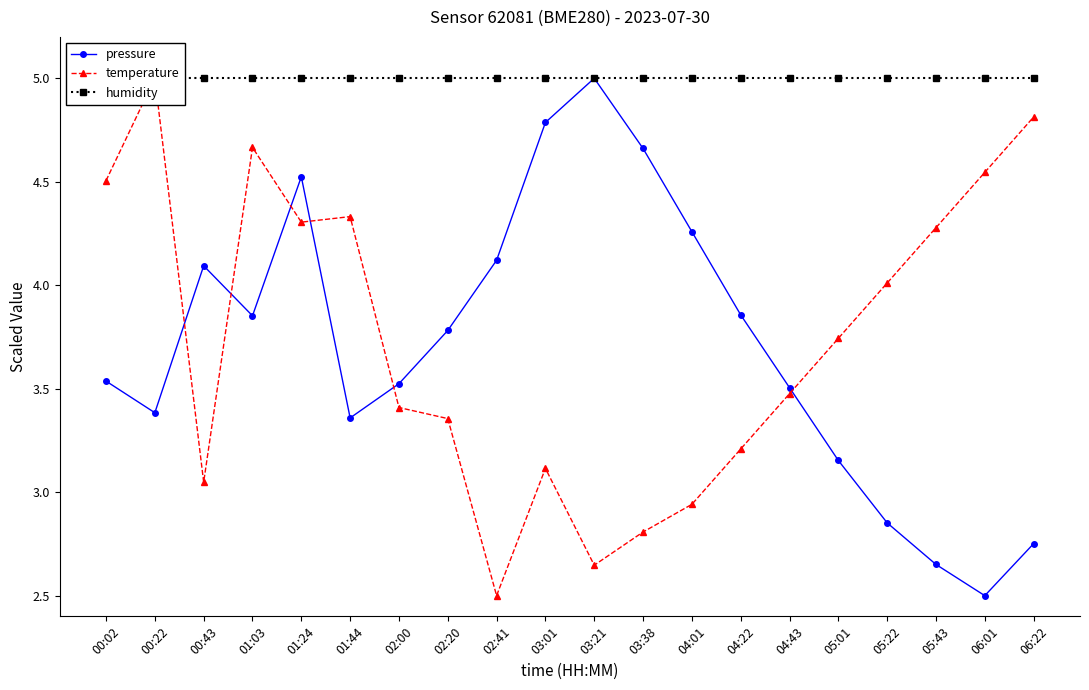

List the labels in order of pressure value, largest first.

03:21, 03:01, 03:38, 01:24, 04:01, 02:41, 00:43, 04:22, 01:03, 02:20, 00:02, 02:00, 04:43, 00:22, 01:44, 05:01, 05:22, 06:22, 05:43, 06:01